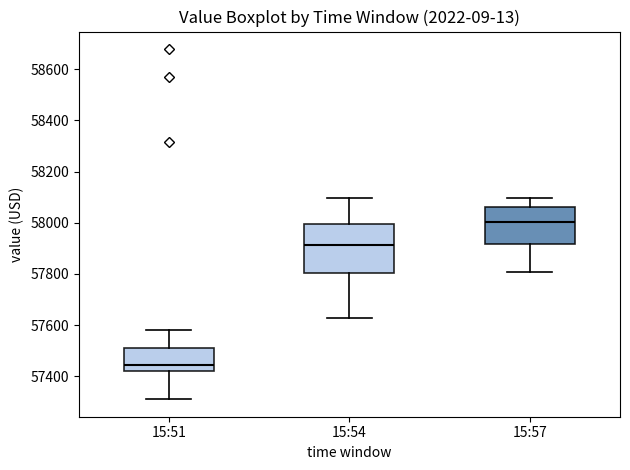

Which box's median line is the lowest?

15:51